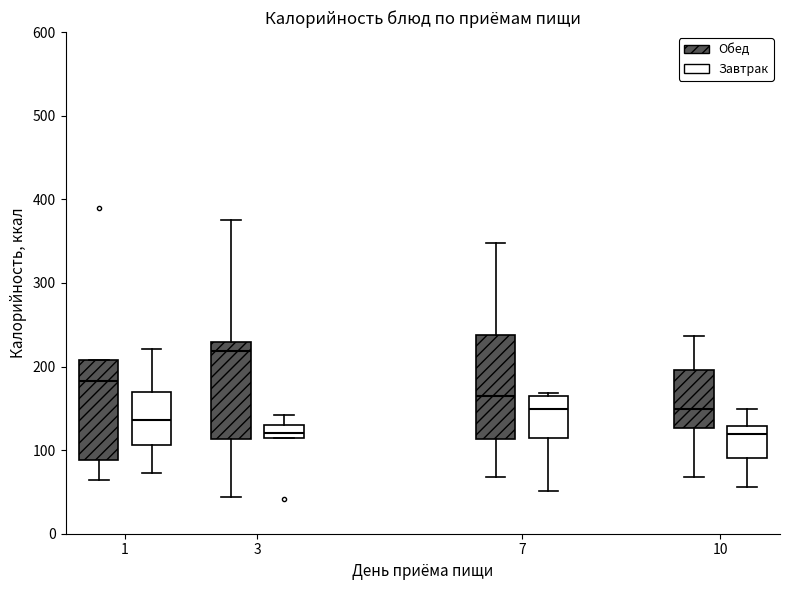

Which box has the highest median line?

3 (Обед)